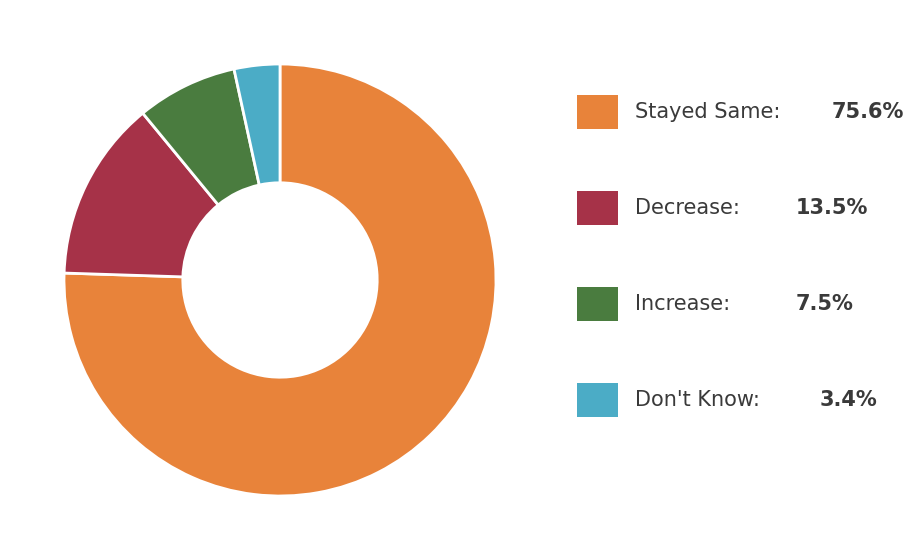

Is there a majority slice in this chart?

Yes